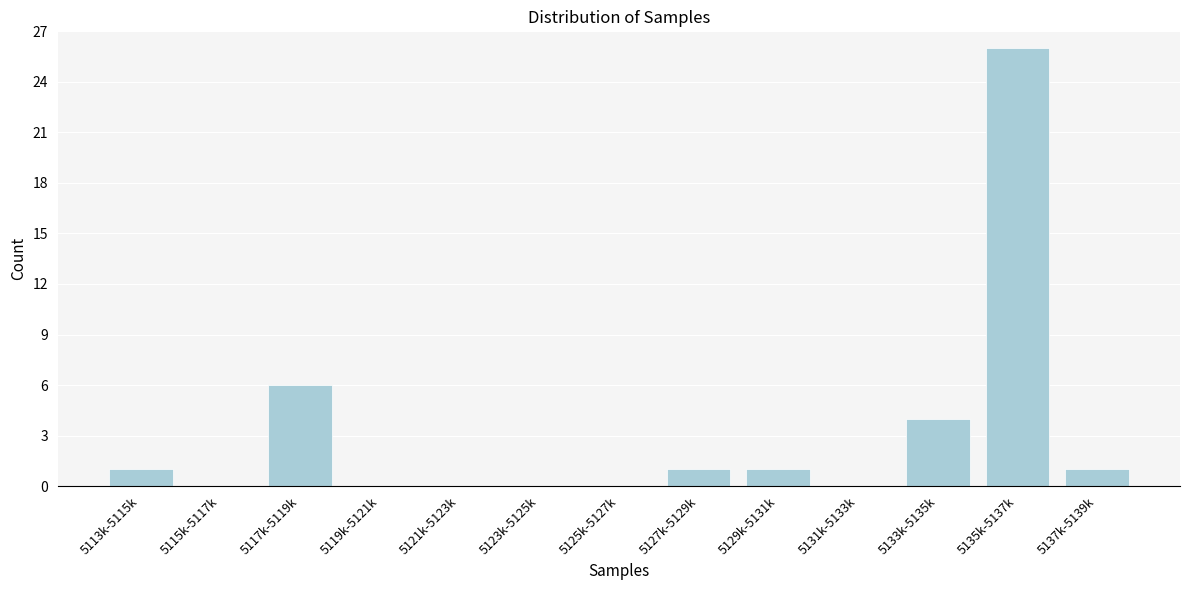

Reading left to right, list all the values displayed in this chart.

5113k-5115k=1	5115k-5117k=0	5117k-5119k=6	5119k-5121k=0	5121k-5123k=0	5123k-5125k=0	5125k-5127k=0	5127k-5129k=1	5129k-5131k=1	5131k-5133k=0	5133k-5135k=4	5135k-5137k=26	5137k-5139k=1